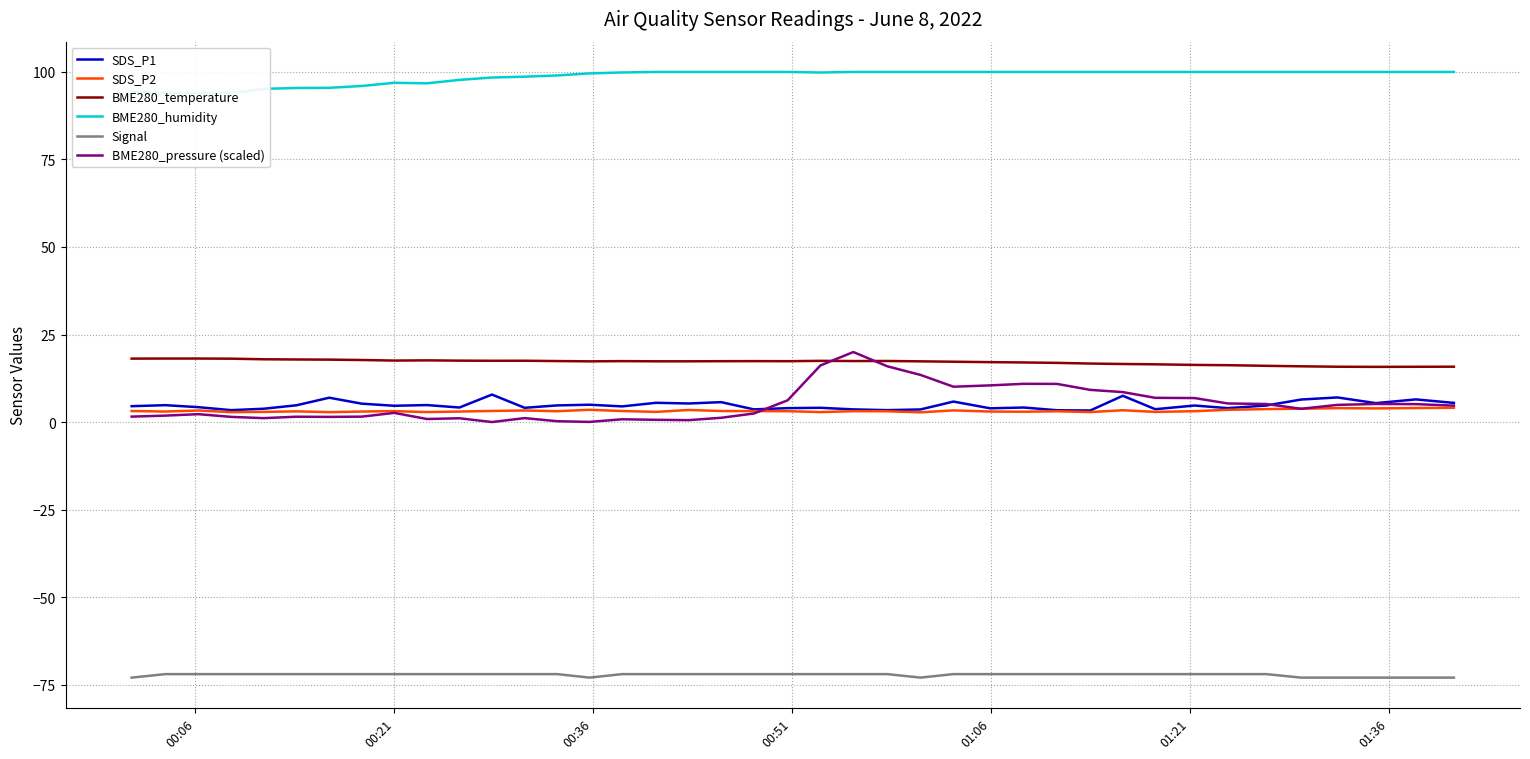

True or false: BME280_pressure (scaled) and Signal intersect in this chart.

False